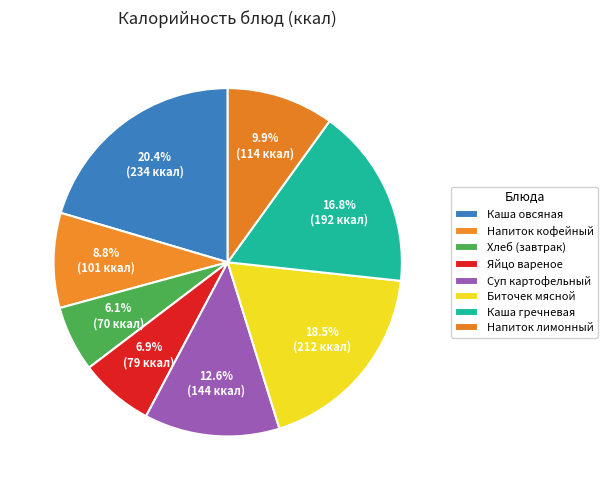

How many slices are in this pie chart?

8